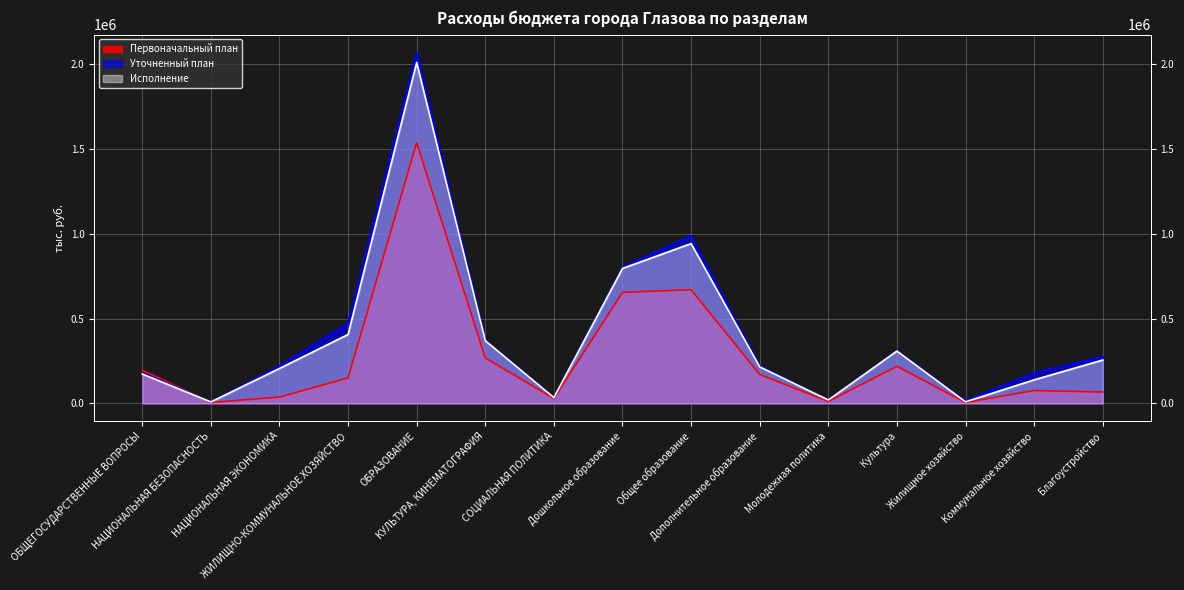

Which category has the lowest value in the Уточненный план series?

НАЦИОНАЛЬНАЯ БЕЗОПАСНОСТЬ